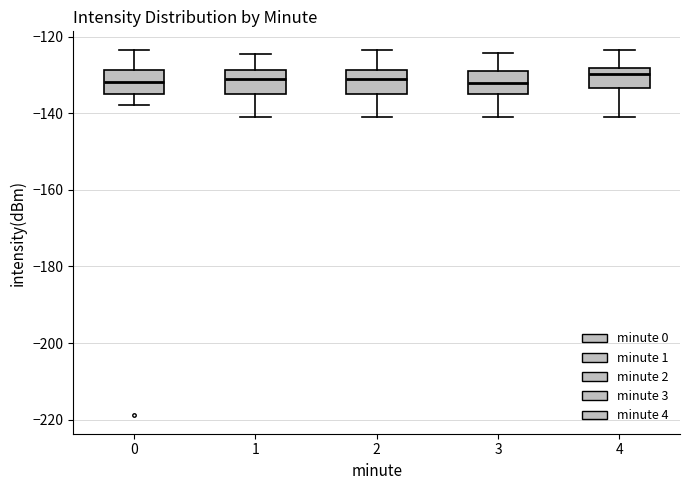

Reading left to right, transcribe this box plot: for each box, give where its median line is, the range the box spans, and where its two whiskers end, as read against the y-axis. The values are not printed on the chart, so give them approximately, as read against the axis.

0: median -132, box -134 to -128, whiskers -138 to -124
1: median -130, box -134 to -128, whiskers -142 to -124
2: median -130, box -136 to -128, whiskers -142 to -124
3: median -132, box -136 to -128, whiskers -142 to -124
4: median -130, box -134 to -128, whiskers -142 to -124